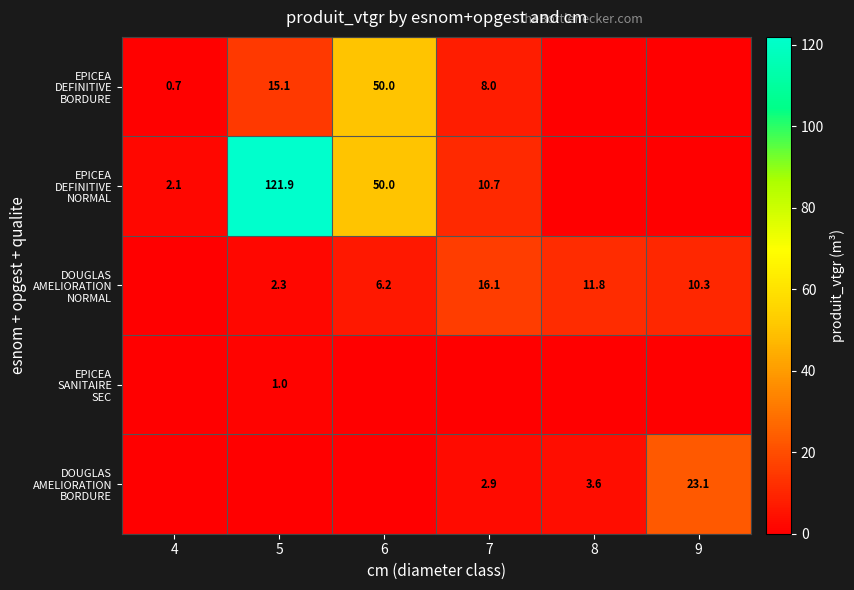

At which category does the chart reach its minimum across all series?

8